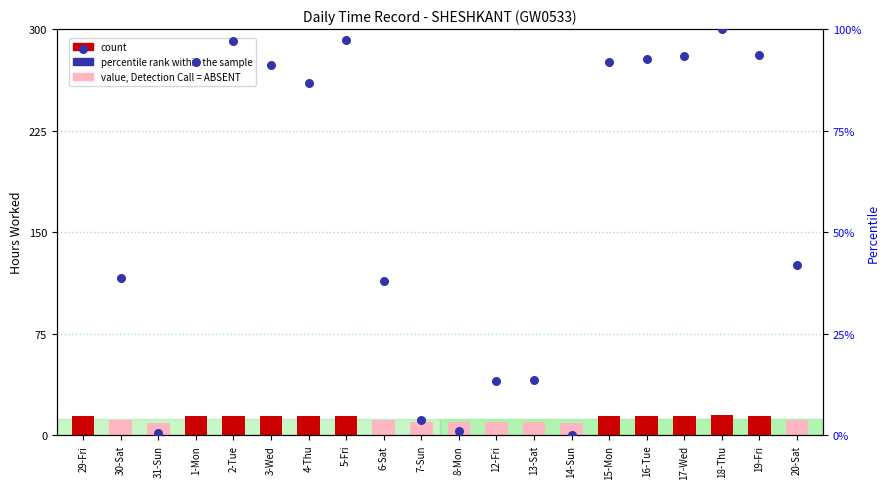

Which series contains the highest Y value?

percentile rank within the sample